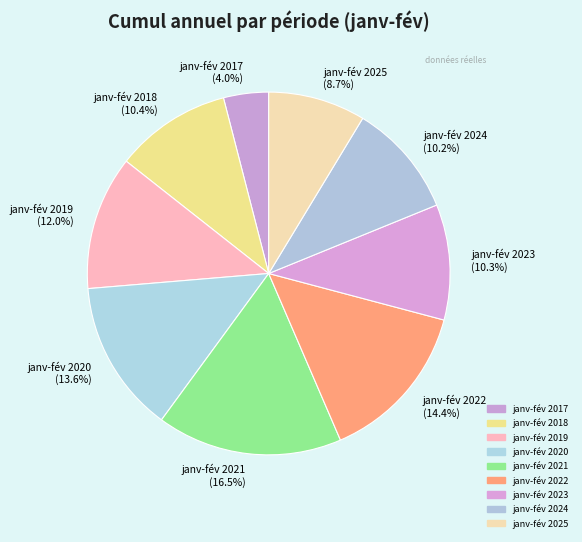

Is it true that janv-fév 2022 is 23% of the pie?

False